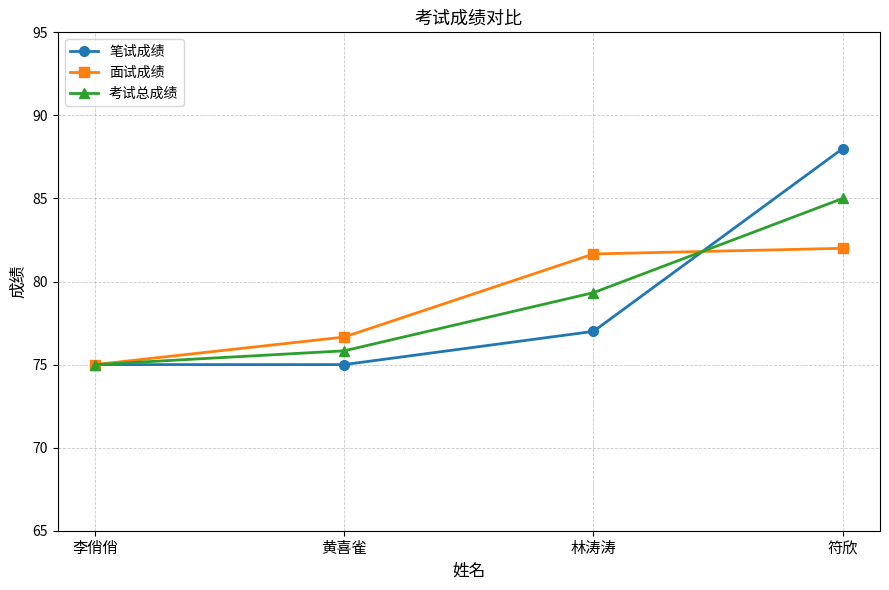

What is the difference between the 笔试成绩 values at 符欣 and 李俏俏?

13.0